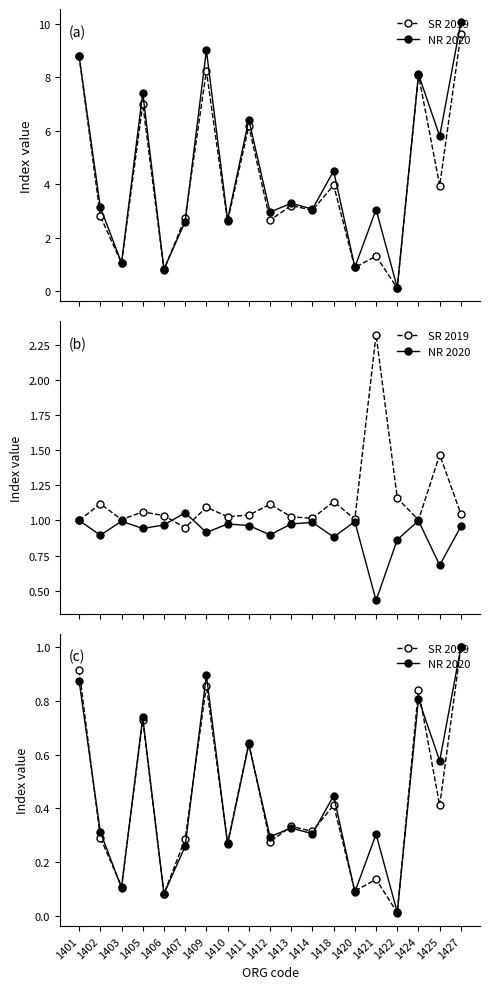

What are all the series names shown in the legend?

SR 2019, NR 2020